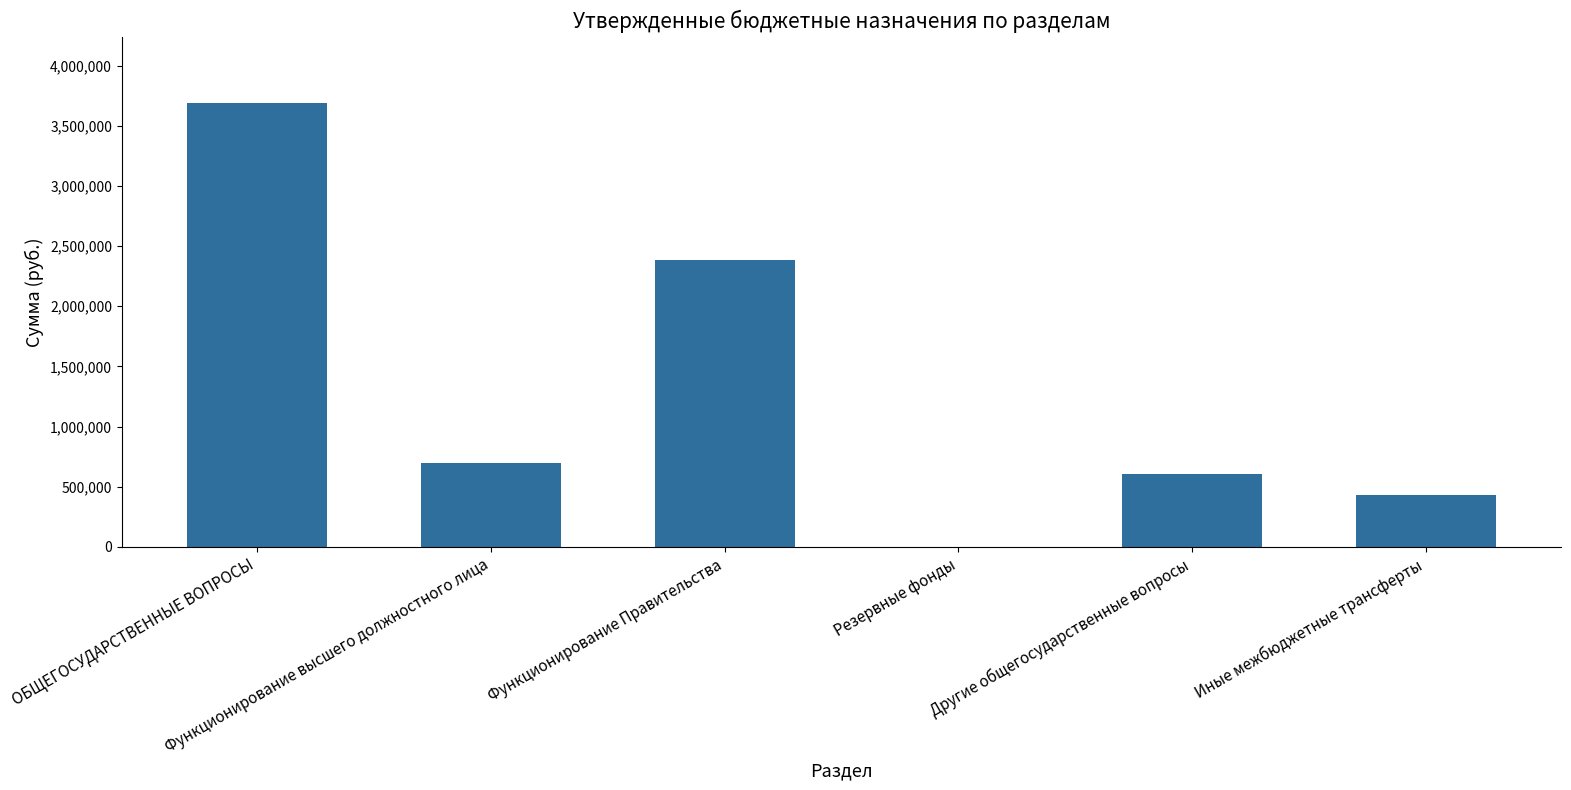

What is the average value?

1300888.5